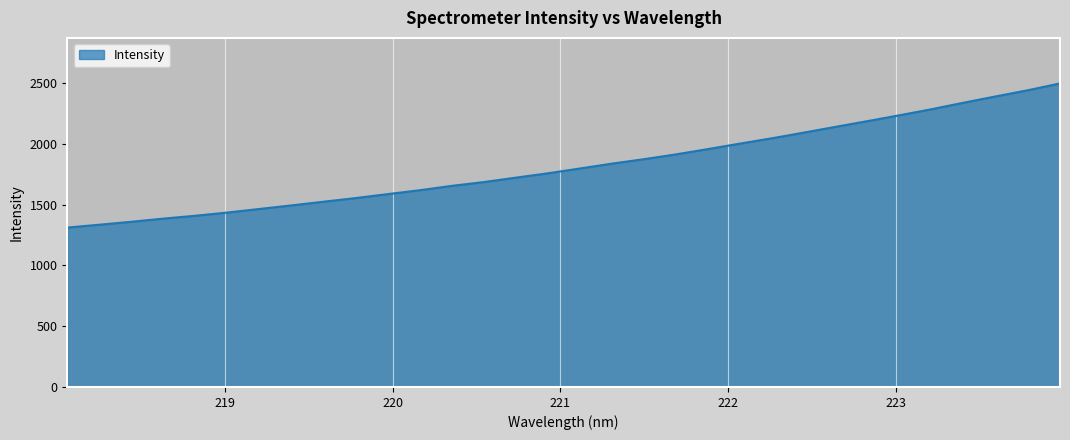

What is the difference between the maximum and minimum values?

1186.9